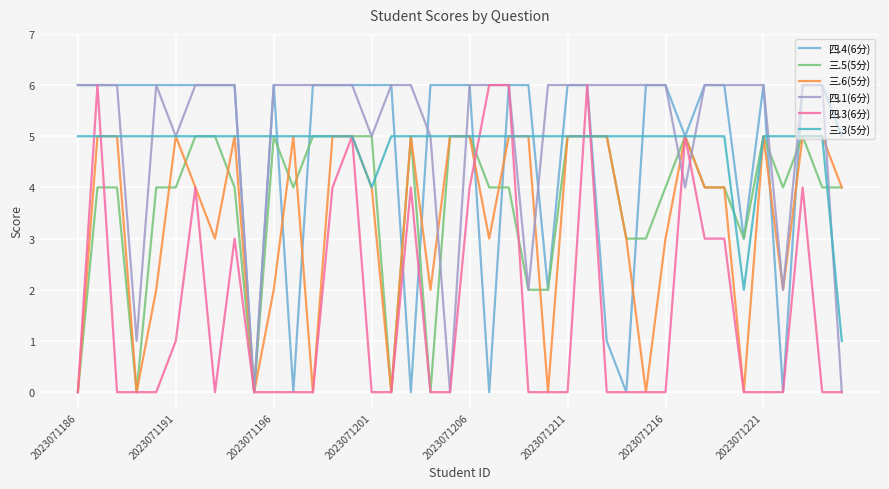

Which series has the largest total across all categories?

四.1(6分)